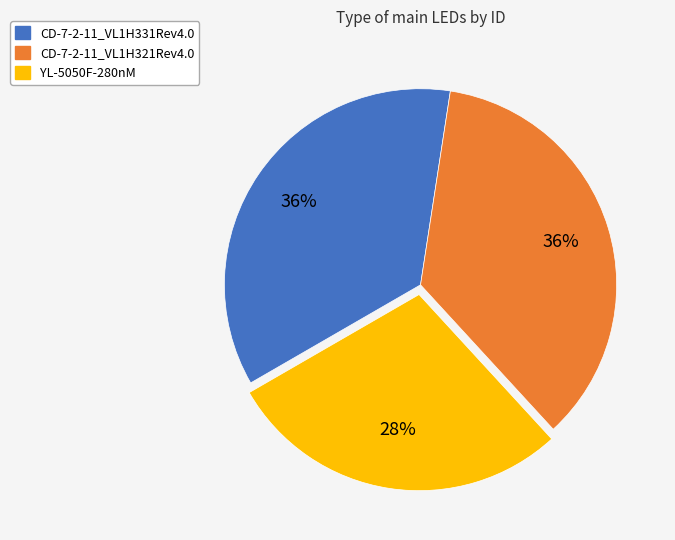

How many segments does this pie chart have?

3